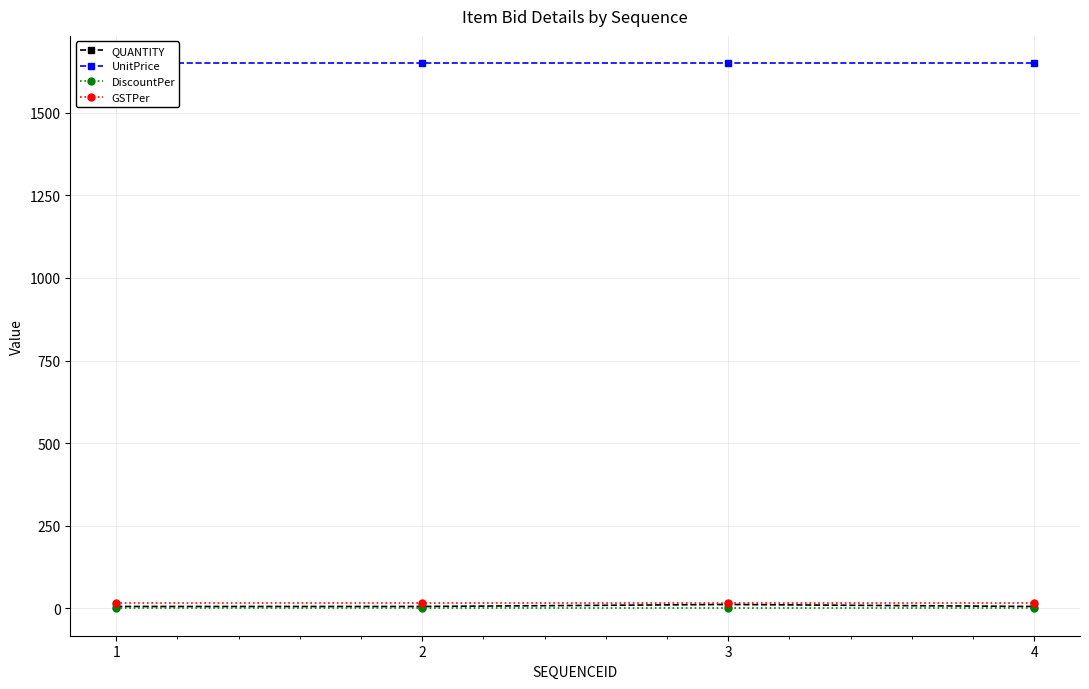

Reading left to right, what are all the values shown in this chart?

QUANTITY: 6	6	12	6
UnitPrice: 1650	1650	1650	1650
DiscountPer: 0	0	0	0
GSTPer: 18	18	18	18